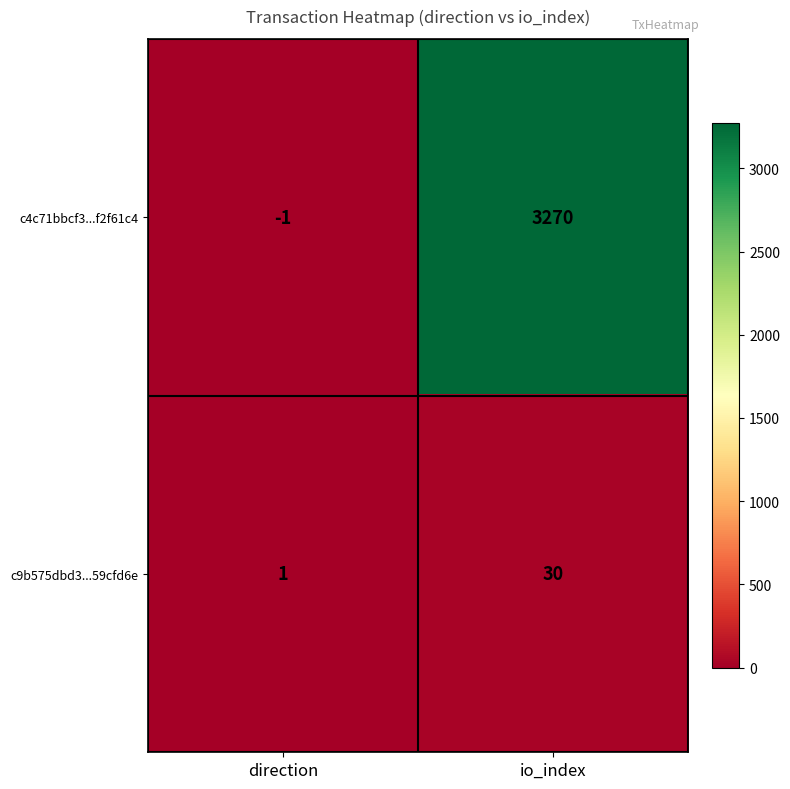

List the series in order of their peak value, lowest first.

c9b575dbd3...59cfd6e, c4c71bbcf3...f2f61c4